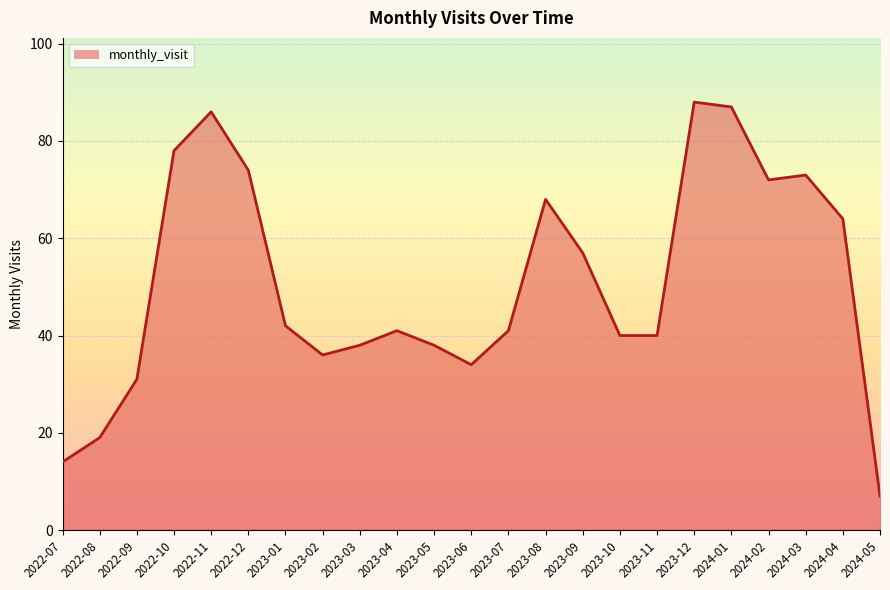

Which has a higher value, 2023-09 or 2024-04?

2024-04